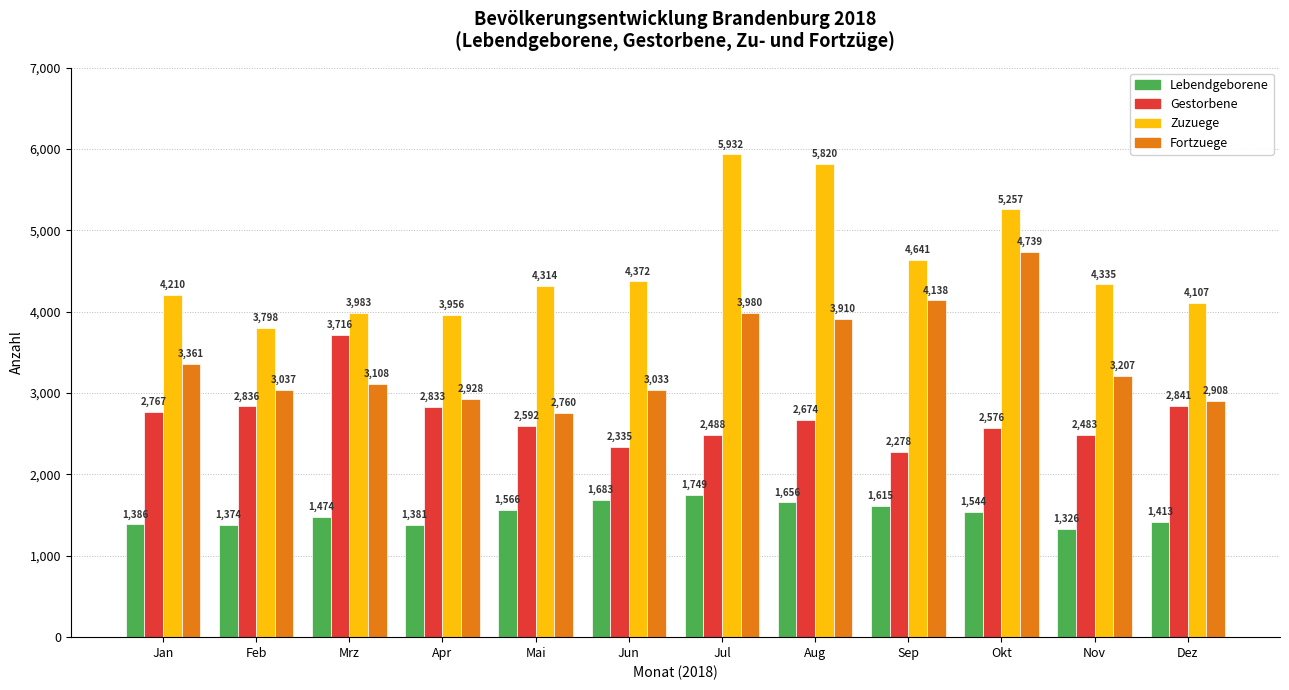

Reading left to right, list all the values displayed in this chart.

Lebendgeborene: 1386	1374	1474	1381	1566	1683	1749	1656	1615	1544	1326	1413
Gestorbene: 2767	2836	3716	2833	2592	2335	2488	2674	2278	2576	2483	2841
Zuzuege: 4210	3798	3983	3956	4314	4372	5932	5820	4641	5257	4335	4107
Fortzuege: 3361	3037	3108	2928	2760	3033	3980	3910	4138	4739	3207	2908